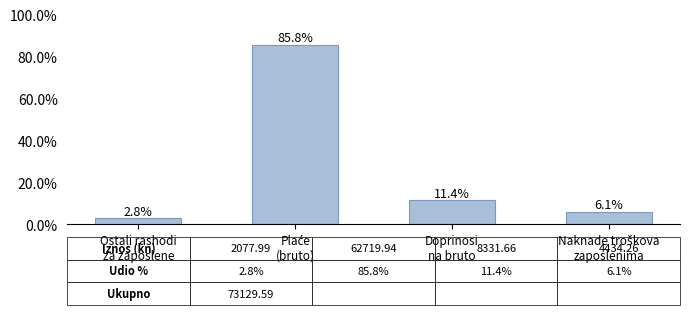

What is the sum of all values?

106.1